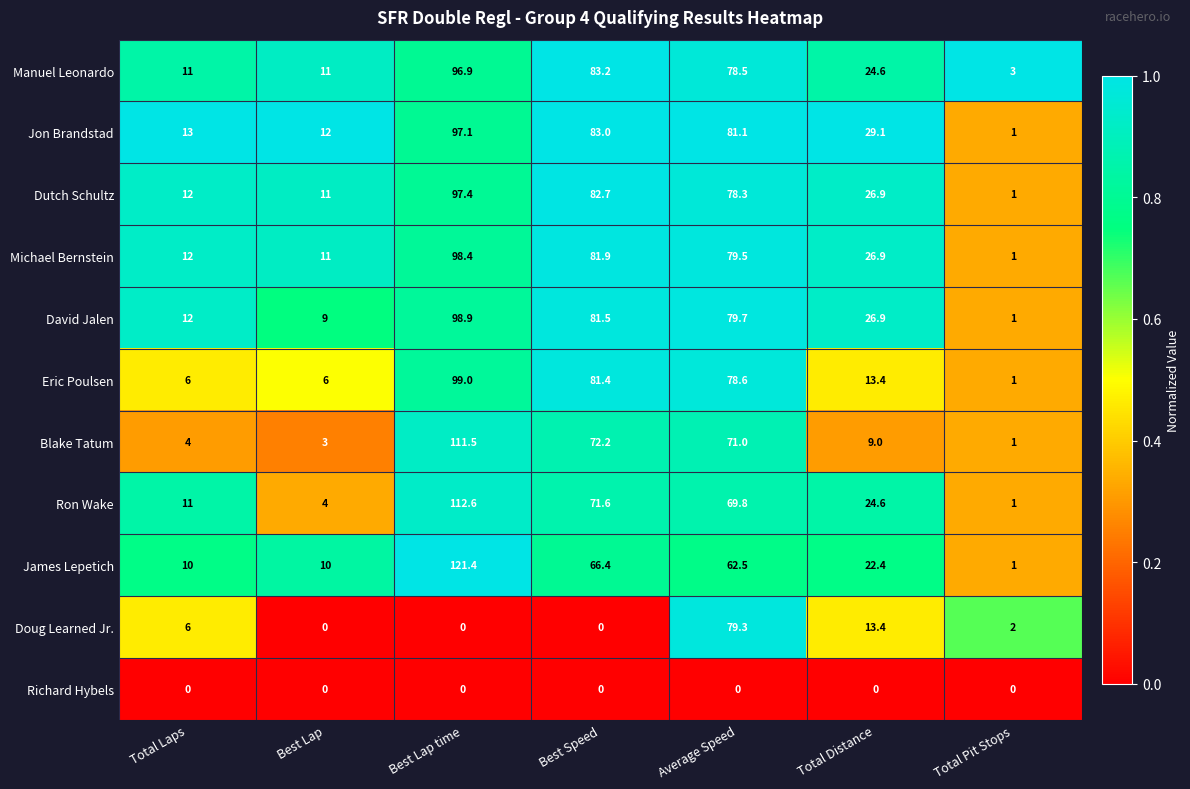

The value of Dutch Schultz at Best Speed is 46.1. True or false?

False